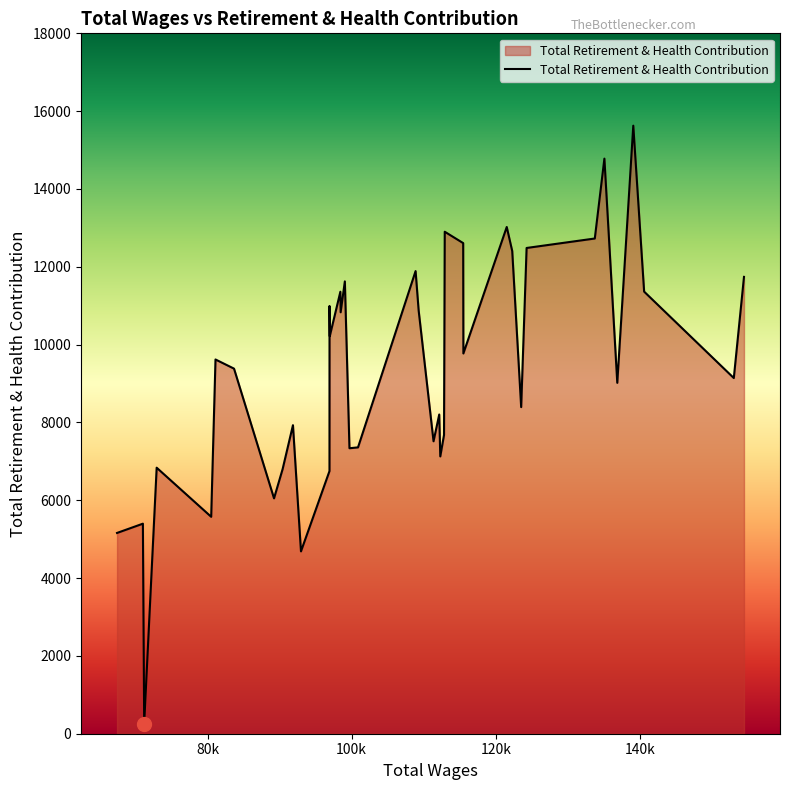

Rank the categories by value from lowest to highest.

37, 28, 29, 39, 38, 35, 32, 27, 31, 36, 15, 21, 20, 17, 14, 30, 16, 8, 4, 1, 33, 34, 11, 25, 23, 18, 26, 24, 2, 22, 0, 19, 9, 7, 12, 6, 13, 10, 5, 3